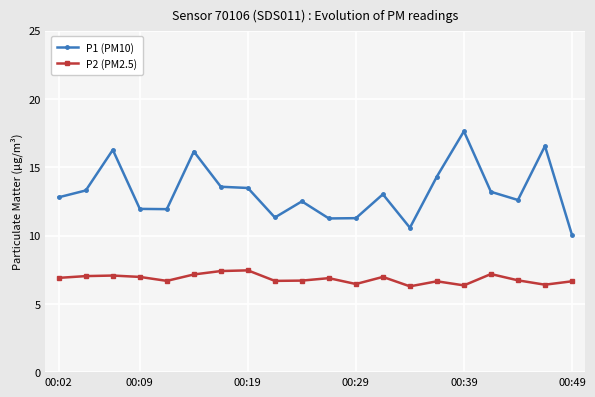

True or false: P1 (PM10) has more than 1 points higher than both neighbors.

True